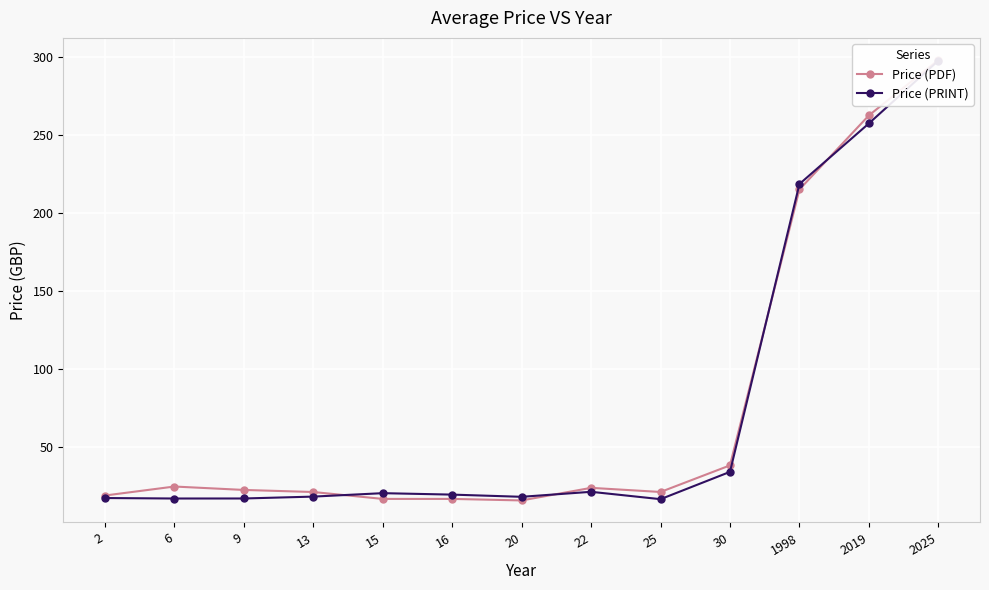

How many values in the Price (PDF) series are below 22?

6